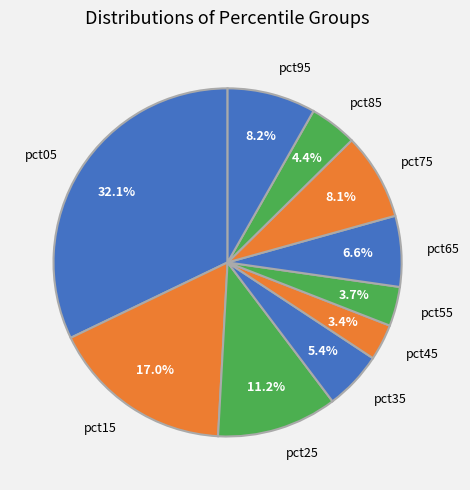

What is the largest slice in the pie chart?

pct05